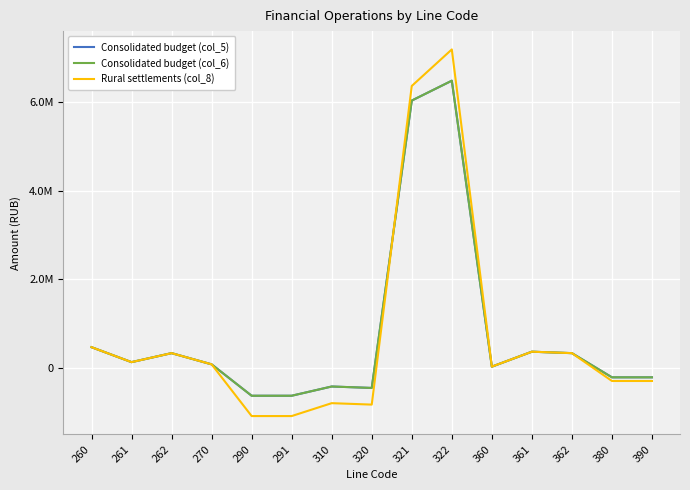

Which series changed the most between 361 and 390?

Rural settlements (col_8)